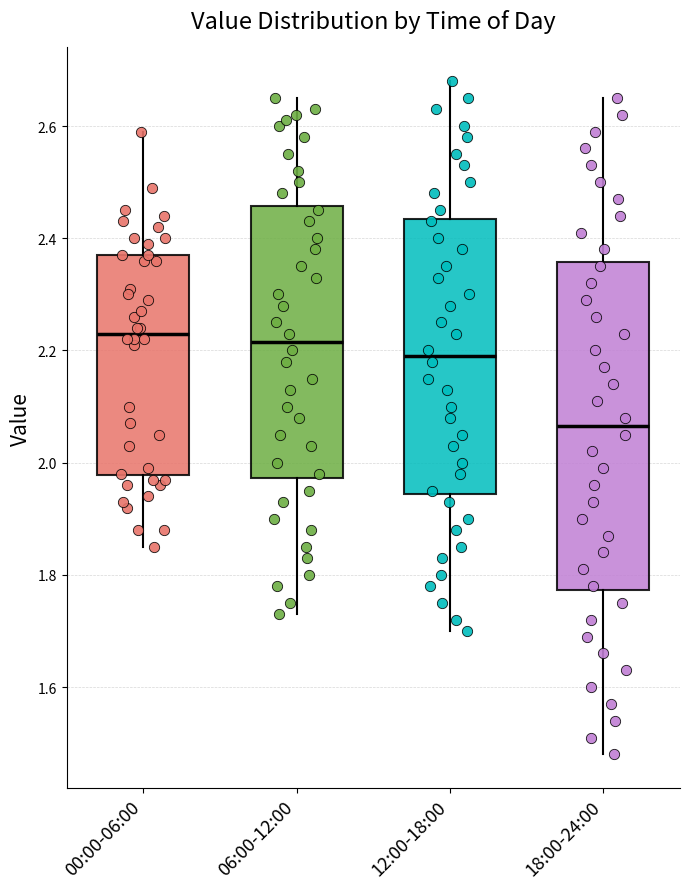

Which box's median line is the lowest?

18:00-24:00